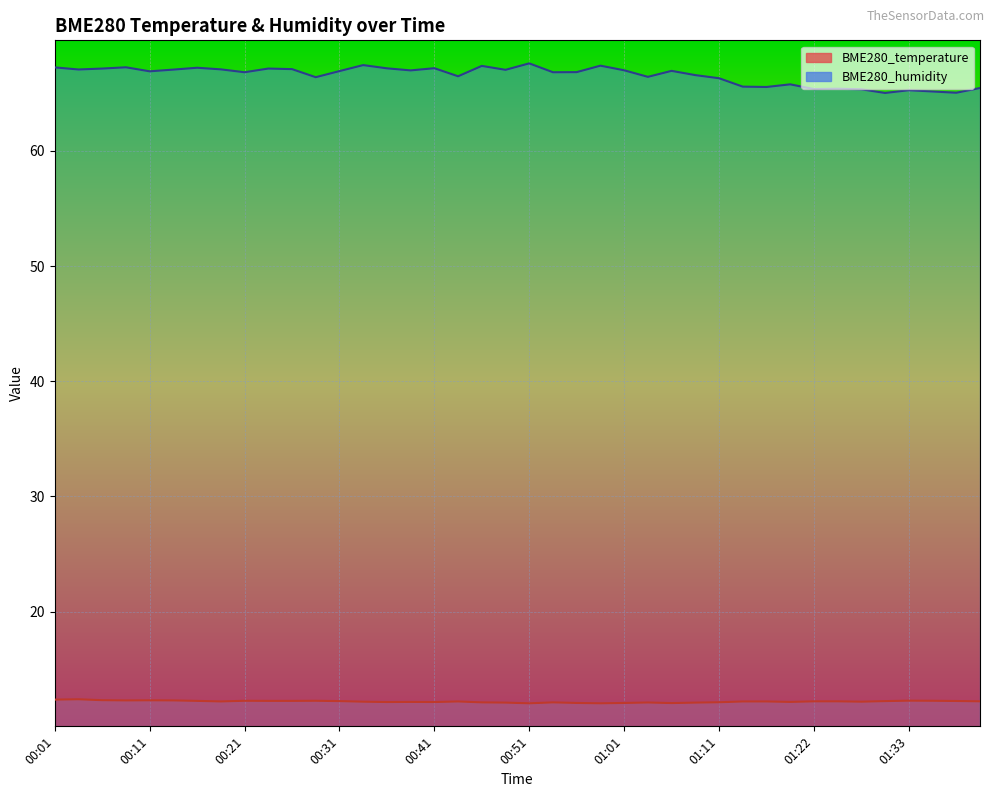

Is the value of BME280_humidity at 00:08 greater than the value of BME280_temperature at 01:06?

Yes